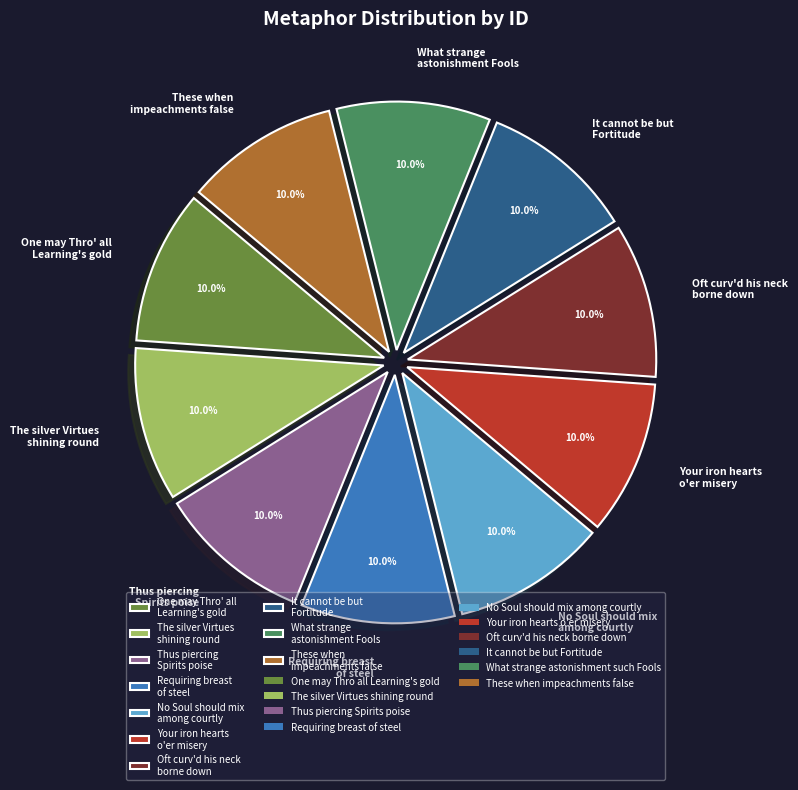

What percentage is the No Soul should mix among courtly slice, to the nearest percent?

10%